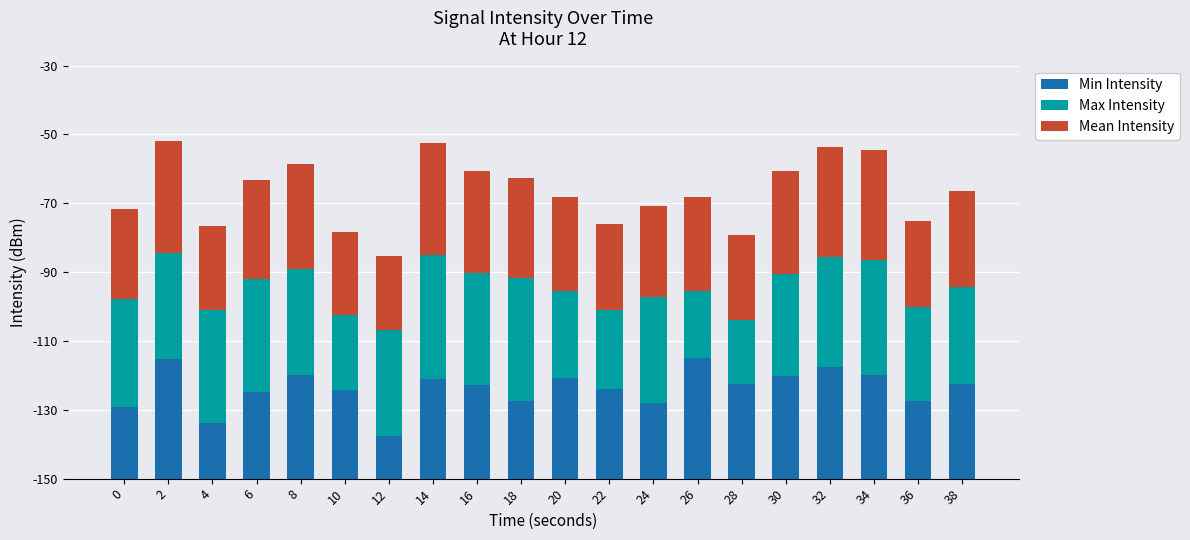

Where does the Mean Intensity series first go above 27?

2